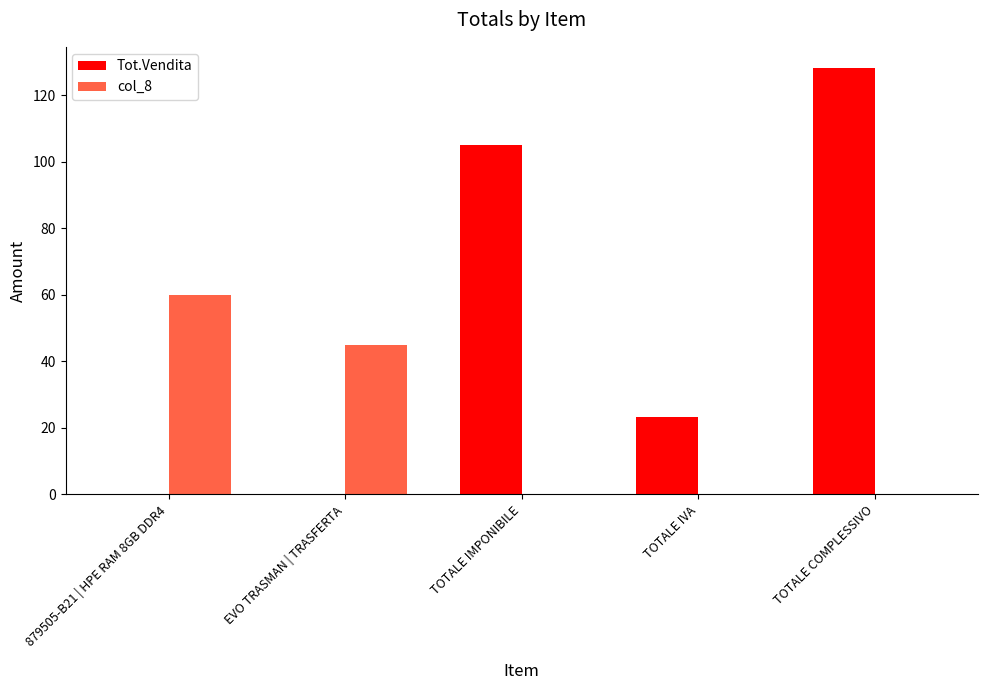

Which series has the largest total across all categories?

Tot.Vendita